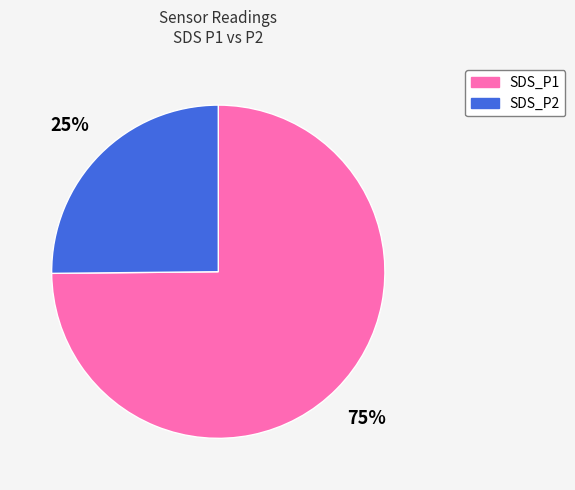

What percentage is the SDS_P2 slice, to the nearest percent?

25%